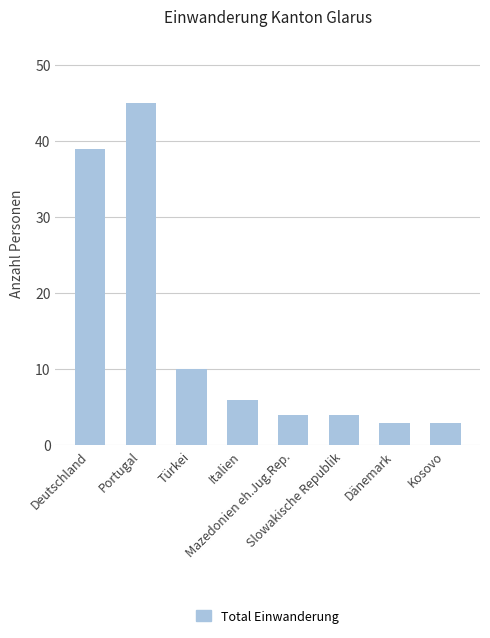

What is the ratio of the value at Italien to the value at Slowakische Republik?

1.5